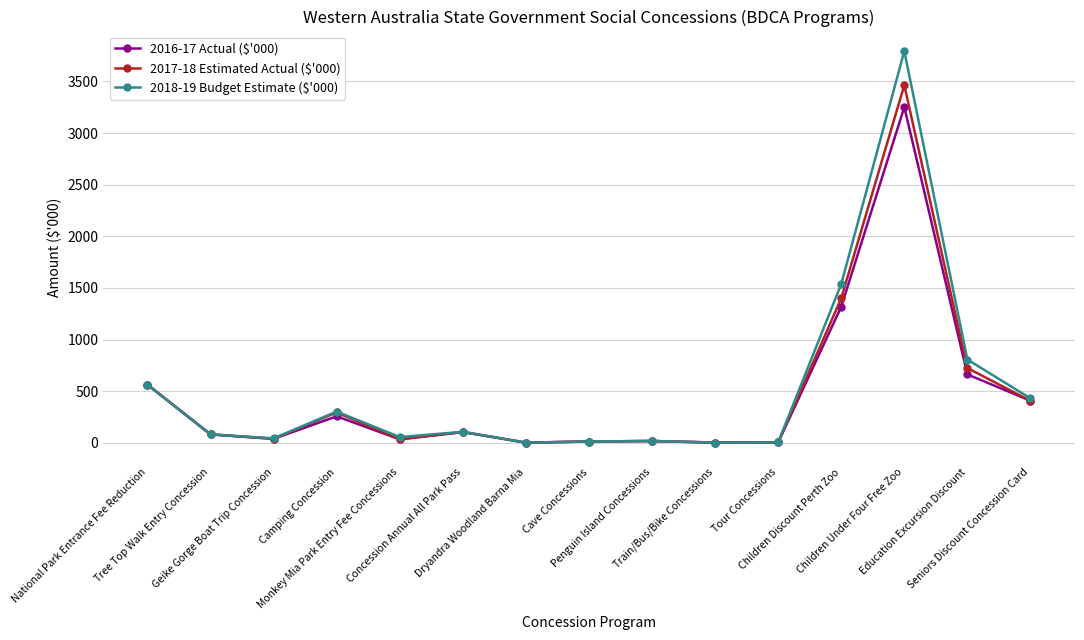

What is the difference between the second highest and second lowest values in the 2017-18 Estimated Actual ($'000) series?

1397